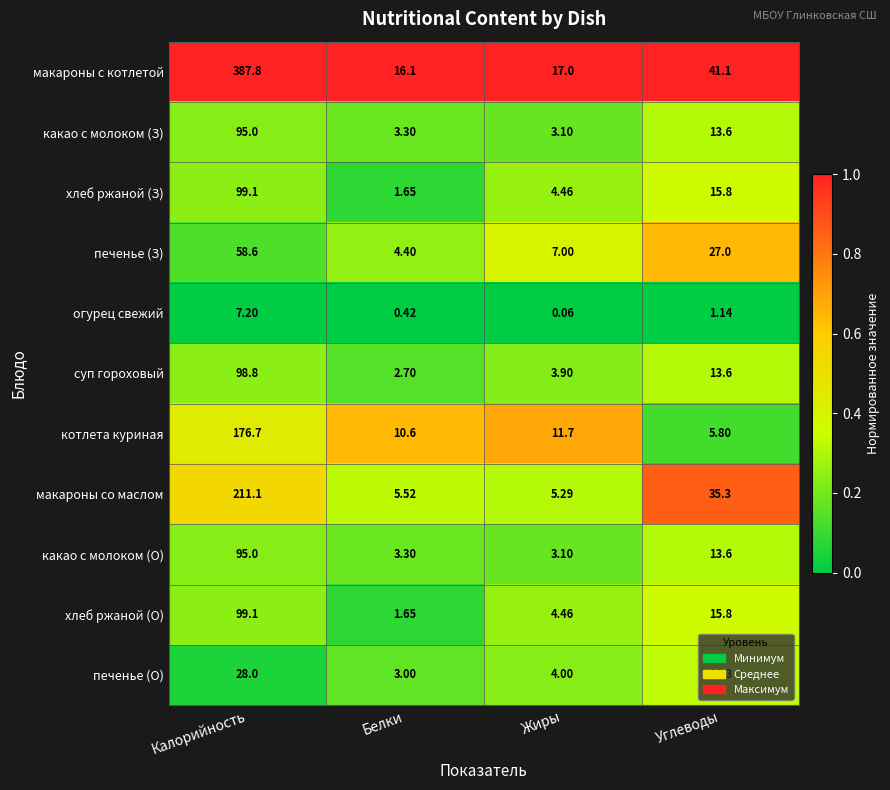

Between Калорийность and Белки, which series saw the biggest shift?

макароны с котлетой